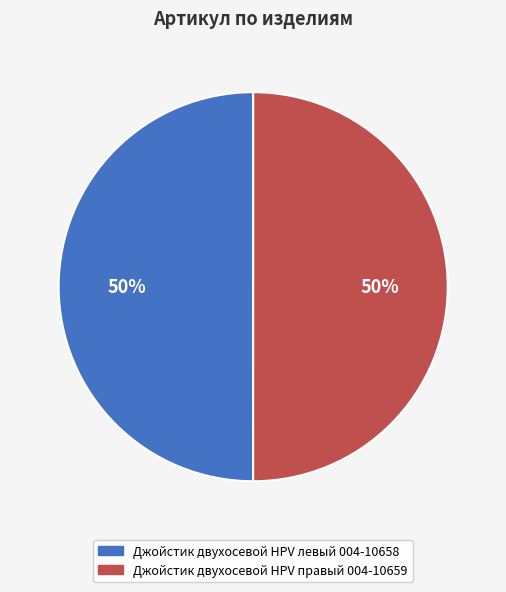

To the nearest percent, what portion does Джойстик двухосевой HPV правый 004-10659 represent?

50%